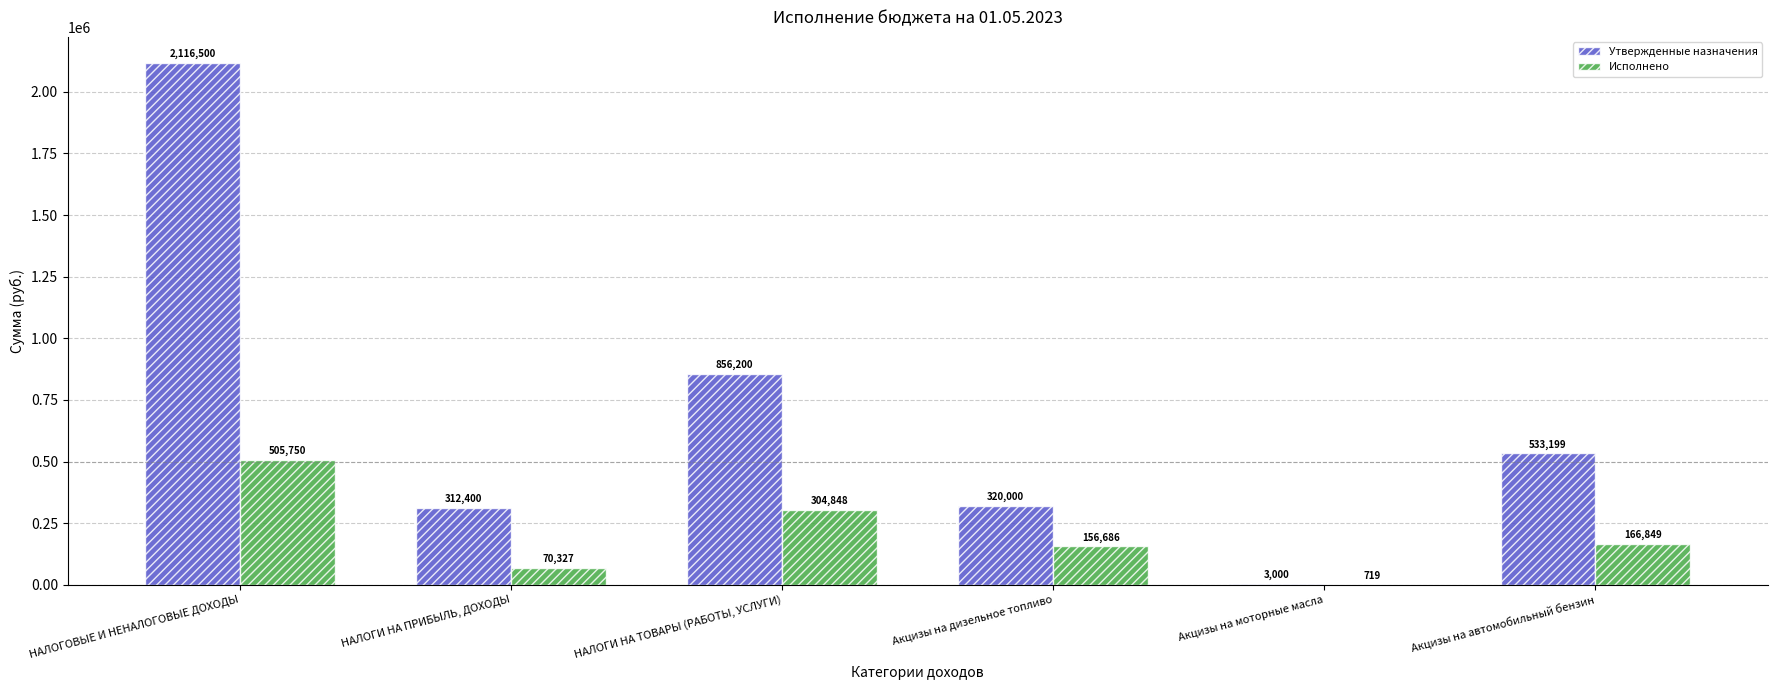

Is the value of Исполнено at НАЛОГИ НА ТОВАРЫ (РАБОТЫ, УСЛУГИ) greater than the value of Утвержденные назначения at Акцизы на моторные масла?

Yes